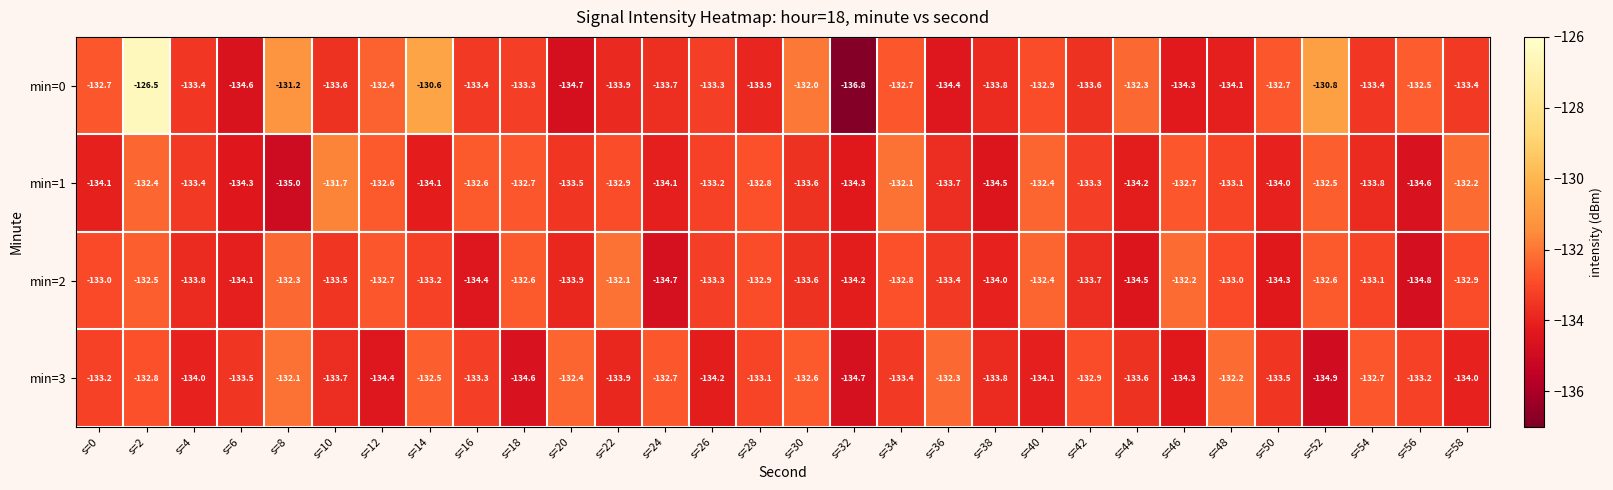

Which category has the highest value in the min=1 series?

s=10